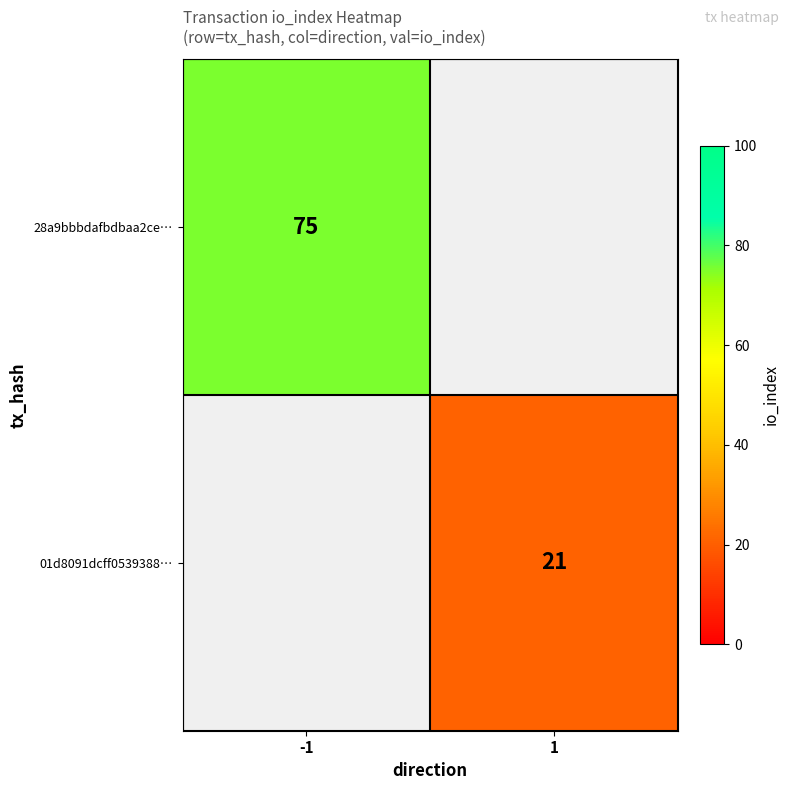

How many positive values does the 28a9bbbdafbdbaa2ce… series have?

1